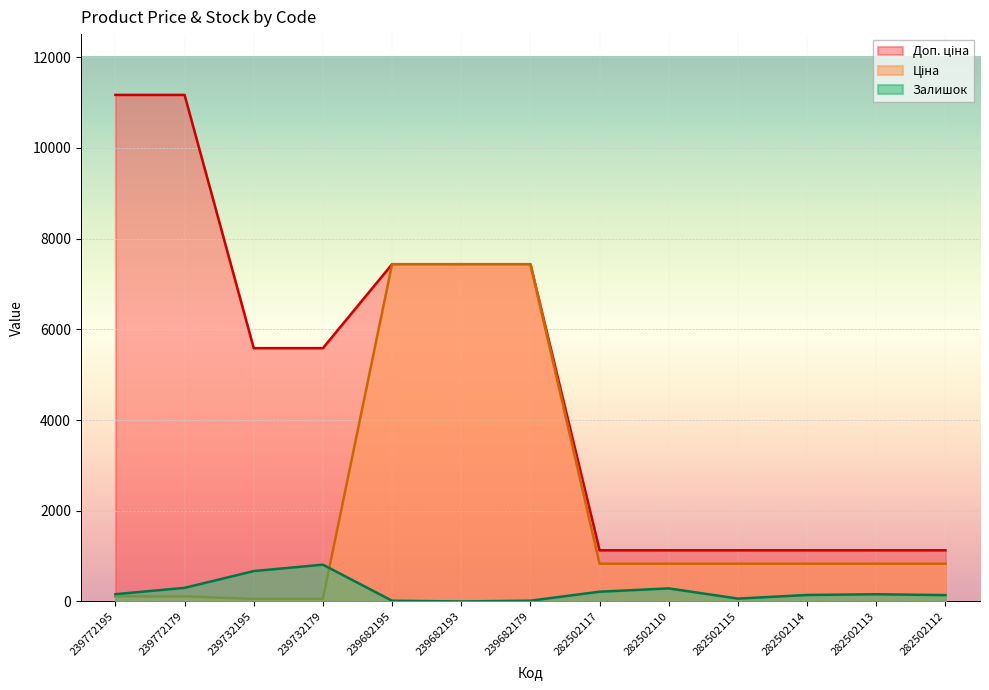

True or false: Доп. ціна and Залишок cross at least once.

False